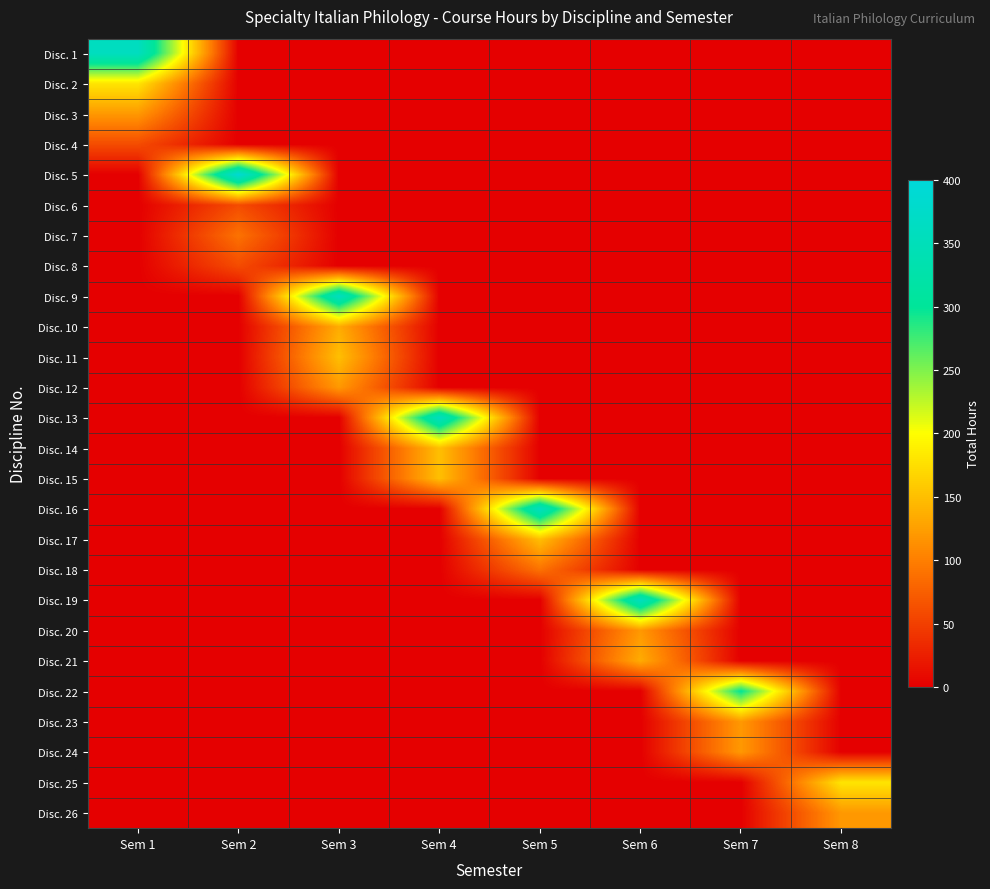

At Sem 4, list the series in order from smallest to largest.

Disc. 1, Disc. 2, Disc. 3, Disc. 4, Disc. 5, Disc. 6, Disc. 7, Disc. 8, Disc. 9, Disc. 10, Disc. 11, Disc. 12, Disc. 16, Disc. 17, Disc. 18, Disc. 19, Disc. 20, Disc. 21, Disc. 22, Disc. 23, Disc. 24, Disc. 25, Disc. 26, Disc. 14, Disc. 15, Disc. 13